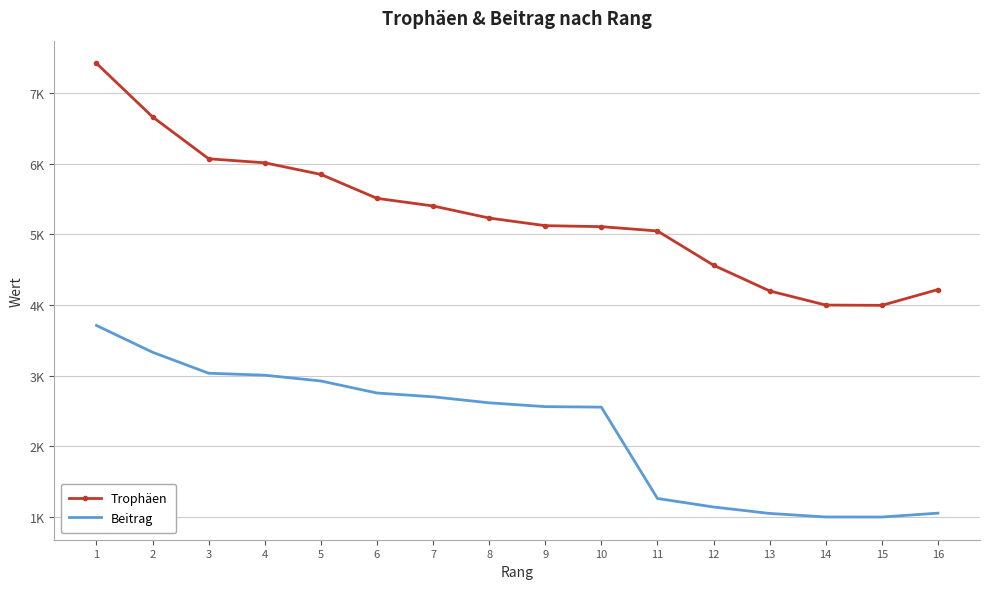

What is the spread (max minus min) of values at 9?

2562